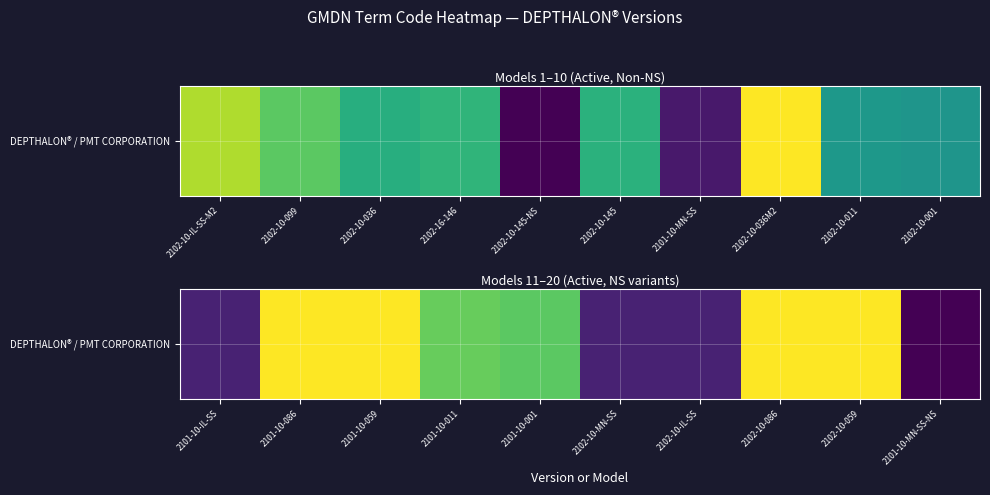

Is it true that the value at 2102-10-IL-SS is 32559.3?

True